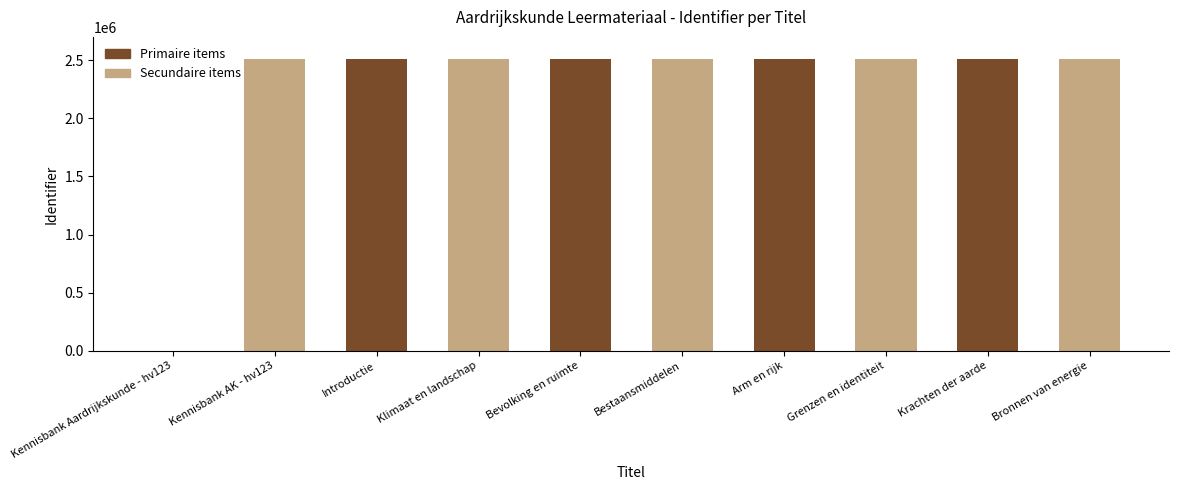

Are the bars horizontal?

No